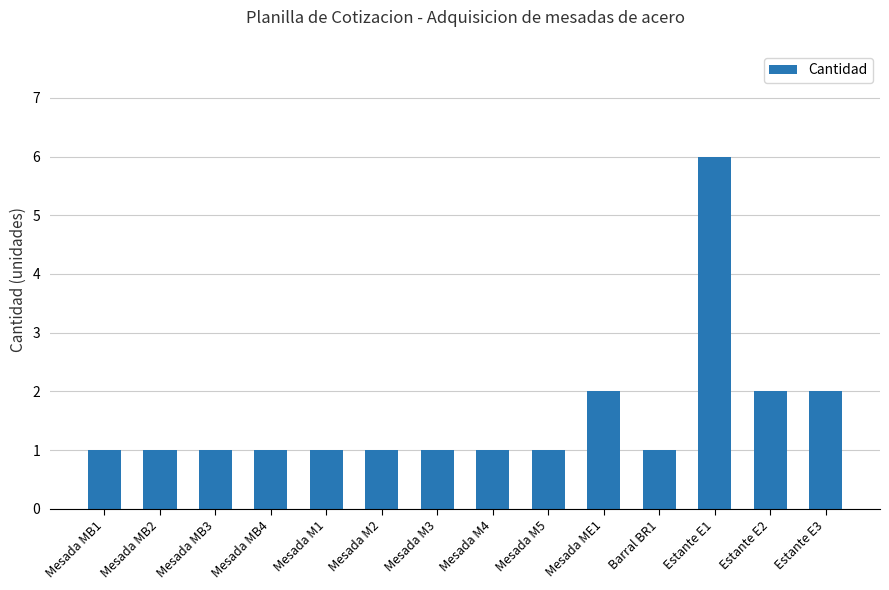

The chart shows a value of 2 at Mesada M5. True or false?

False